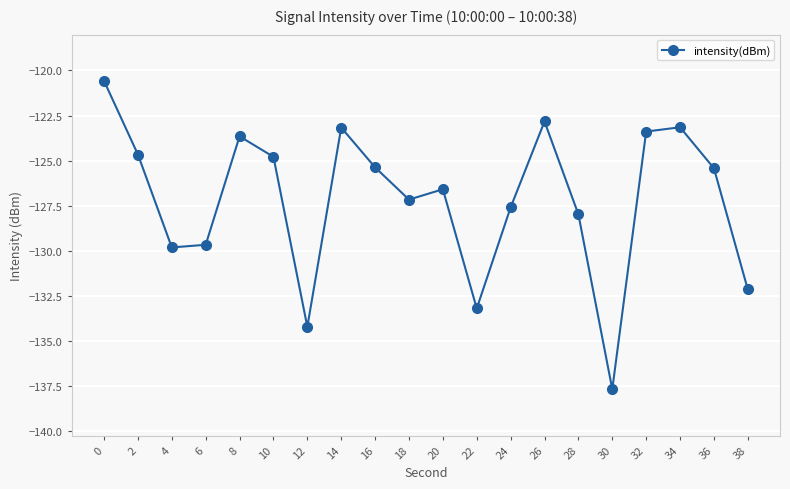

At which category does the data reach its first local peak?

8